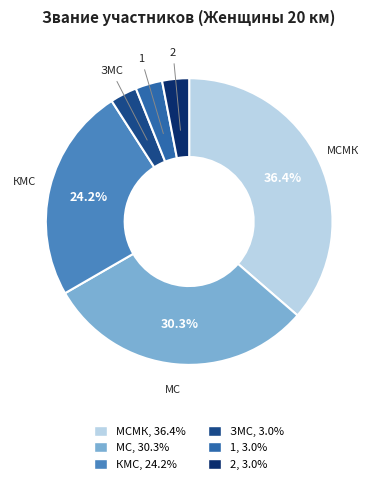

Does any single category account for the majority?

No